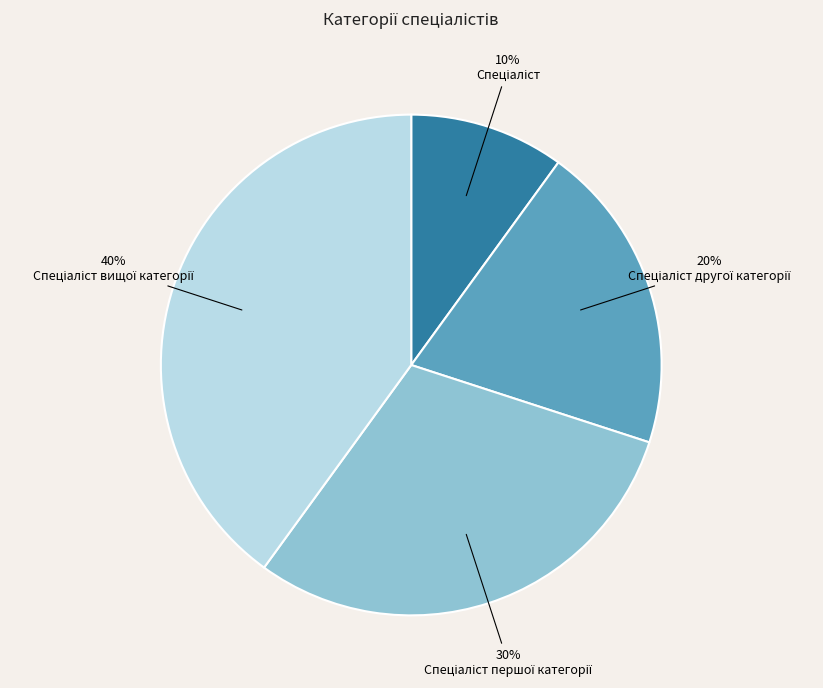

To the nearest percent, what is the average slice percentage?

25%